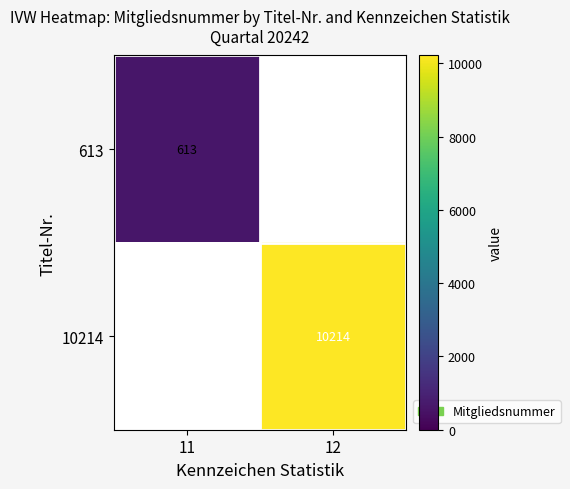

The value of 613 at 11 is 198. True or false?

False